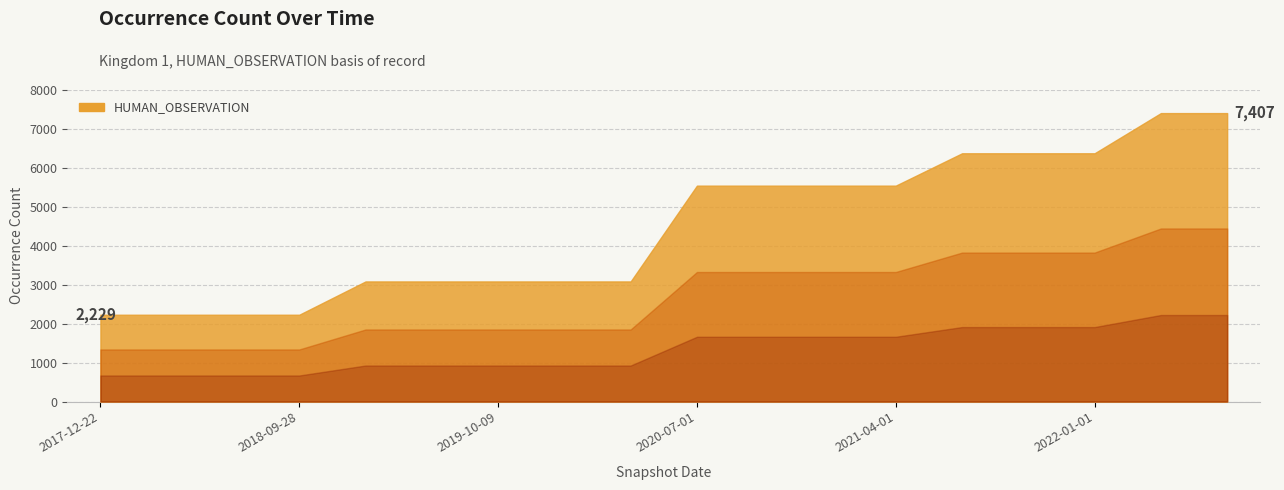

What is the greatest value displayed?

7407